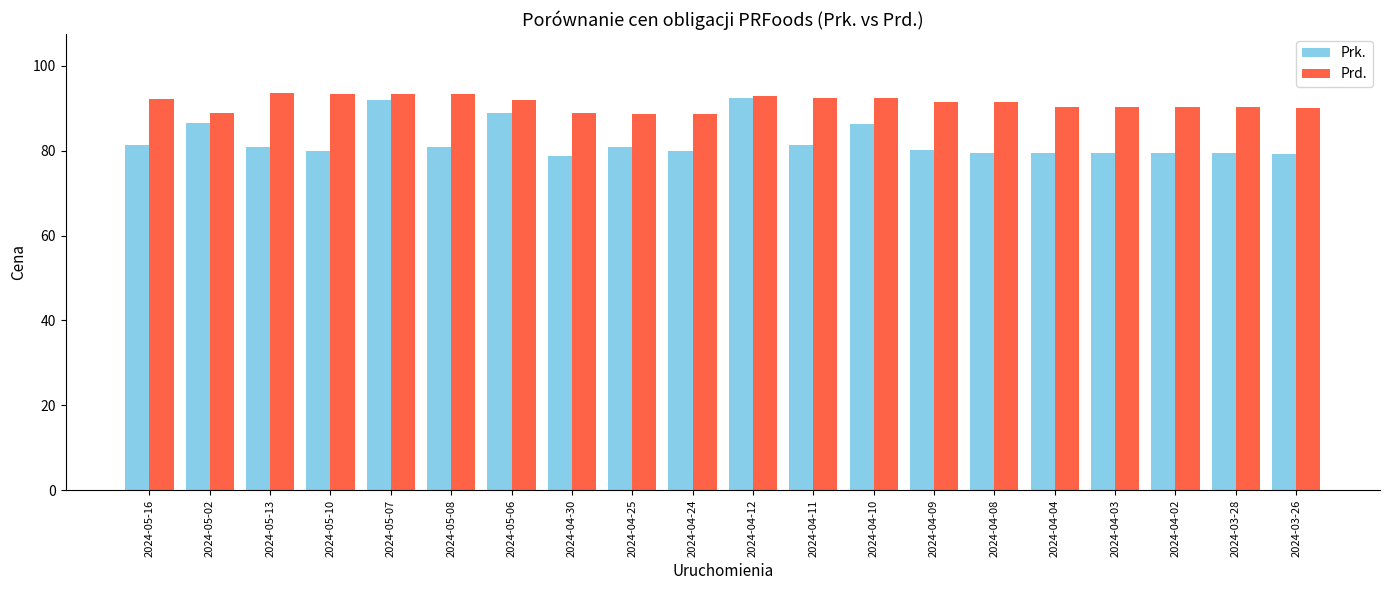

Read the Prk. value at 2024-04-03.

79.4